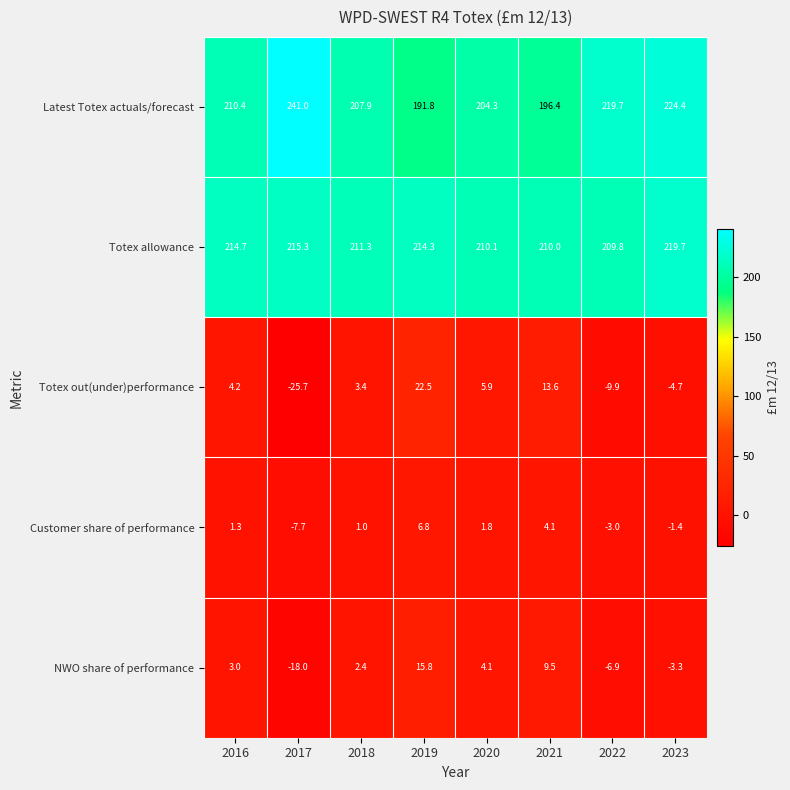

At which category is the sum across all series the highest?

2019